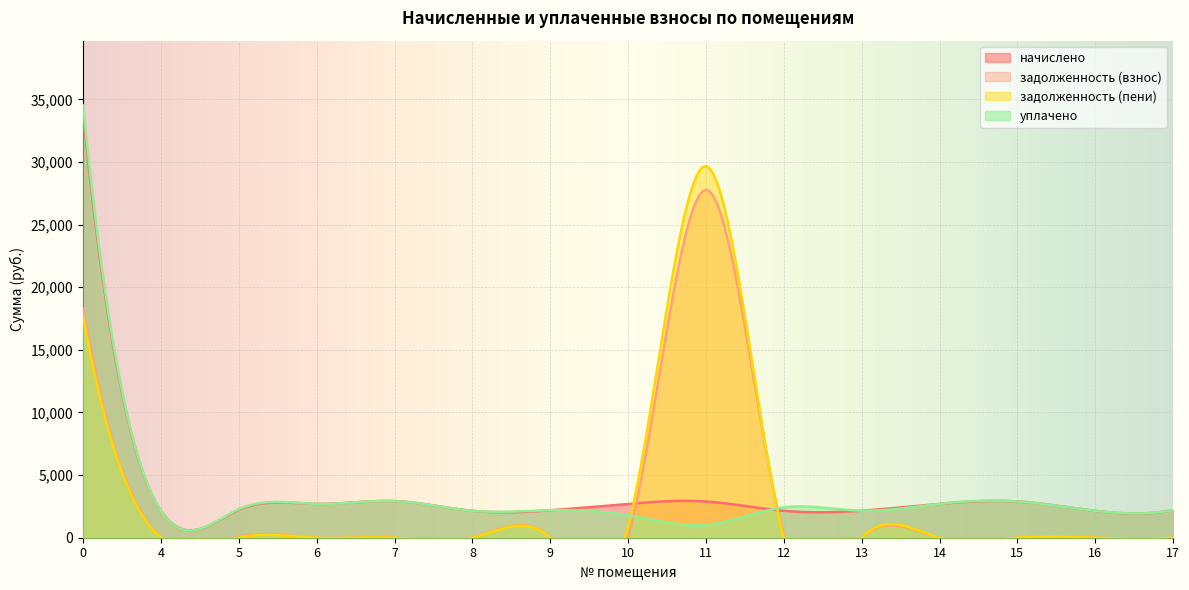

The value of задолженность (взнос) at 16 is -12210.7. True or false?

False